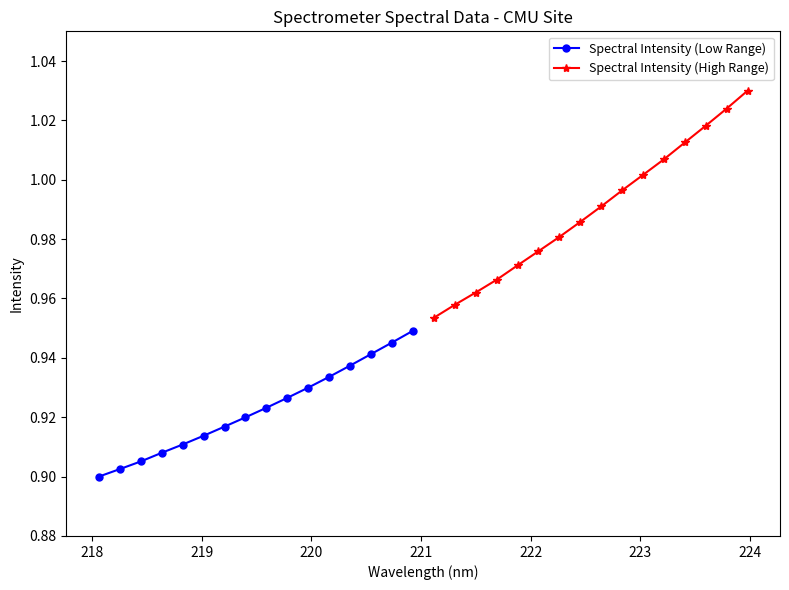

How many Spectral Intensity (Low Range) values are between 0 and 1?

16